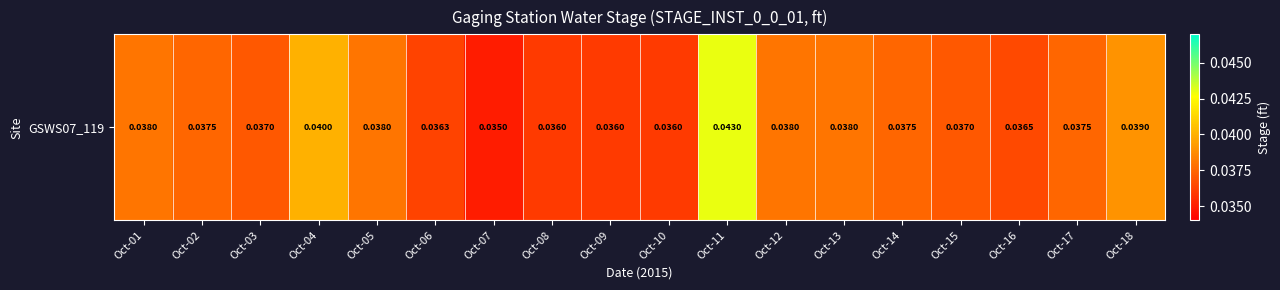

Count the values in the range 0 to 1.

18